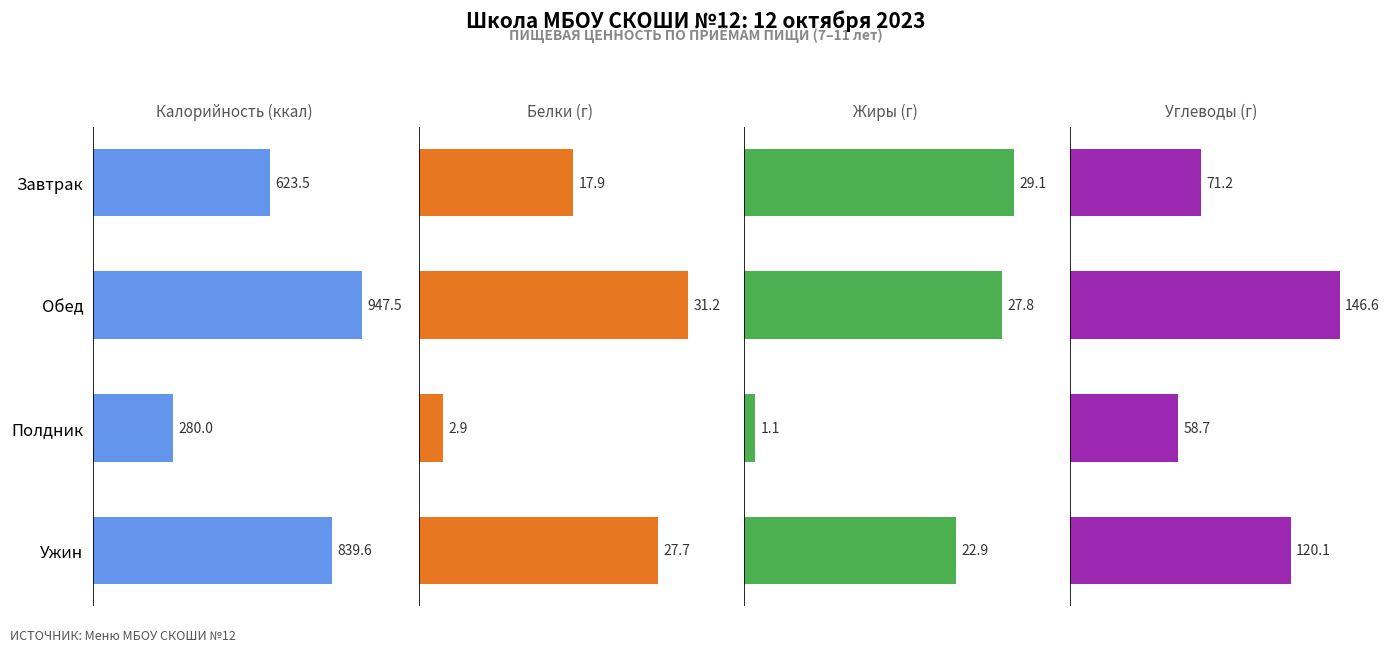

How many bars are there in each group?

4